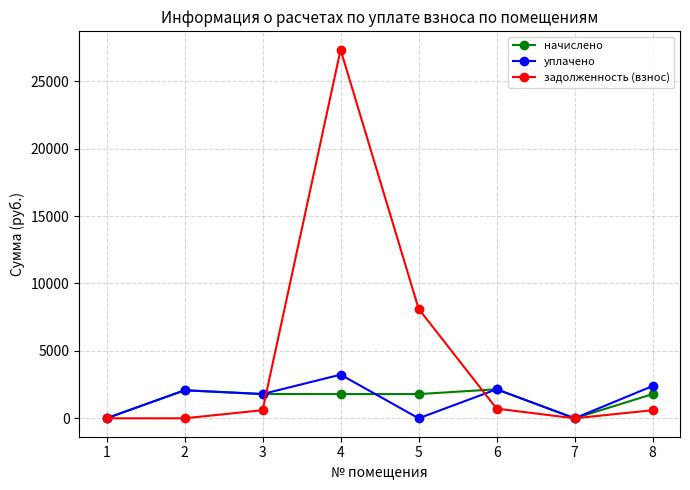

What is the average value of the начислено series?

1427.4